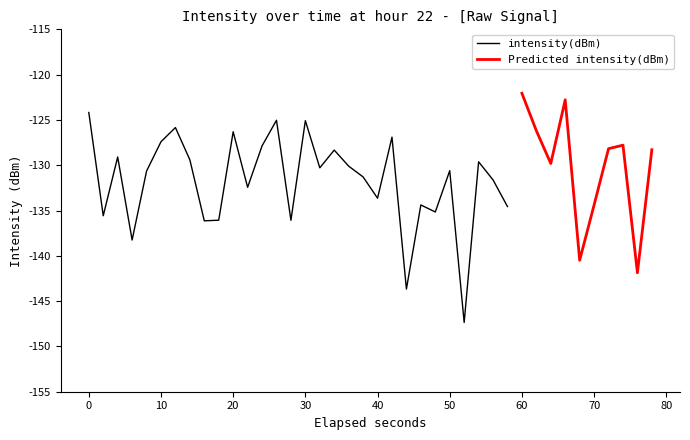

The value at 32 is -55.1. True or false?

False